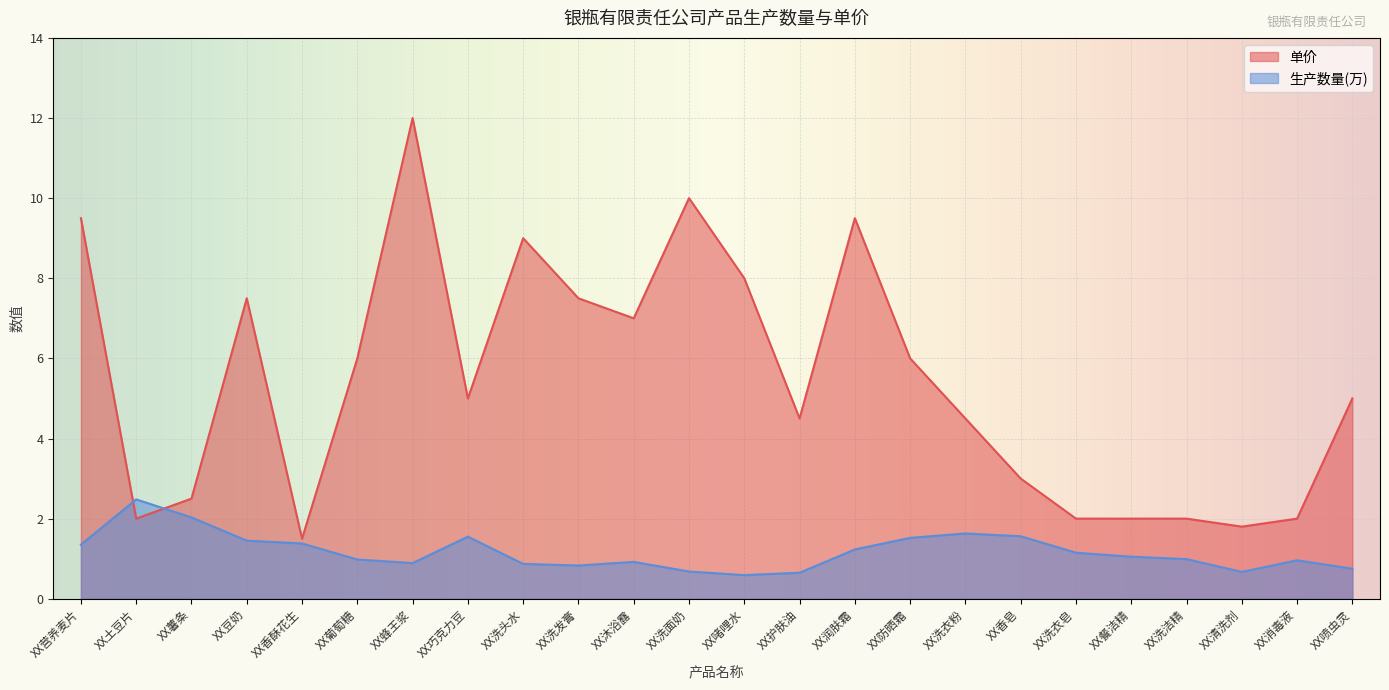

True or false: 单价 has more than 1 interior local peaks.

True